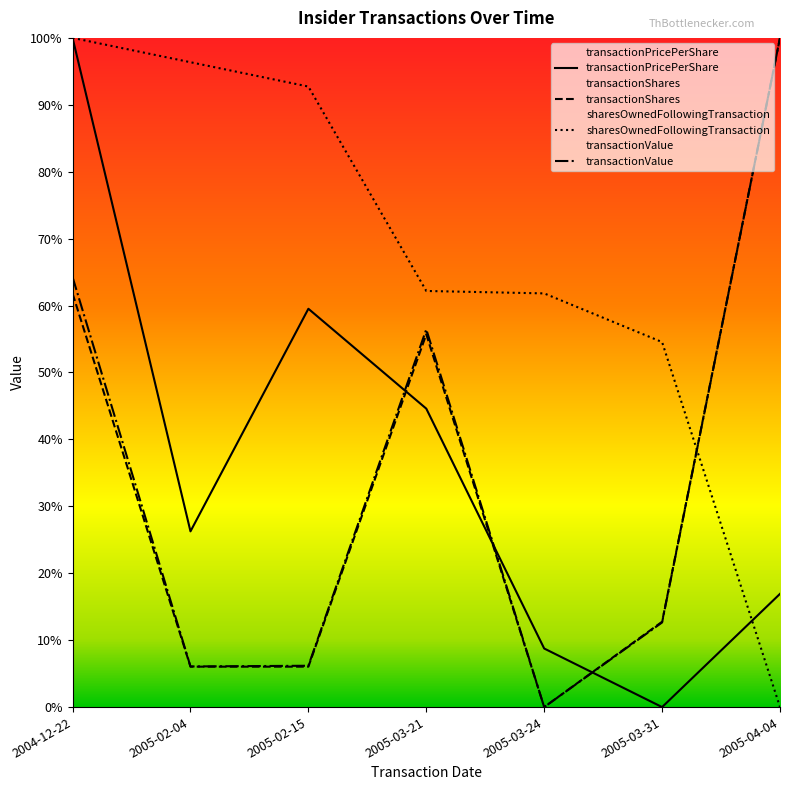

How many times do sharesOwnedFollowingTransaction and transactionPricePerShare cross each other?

1